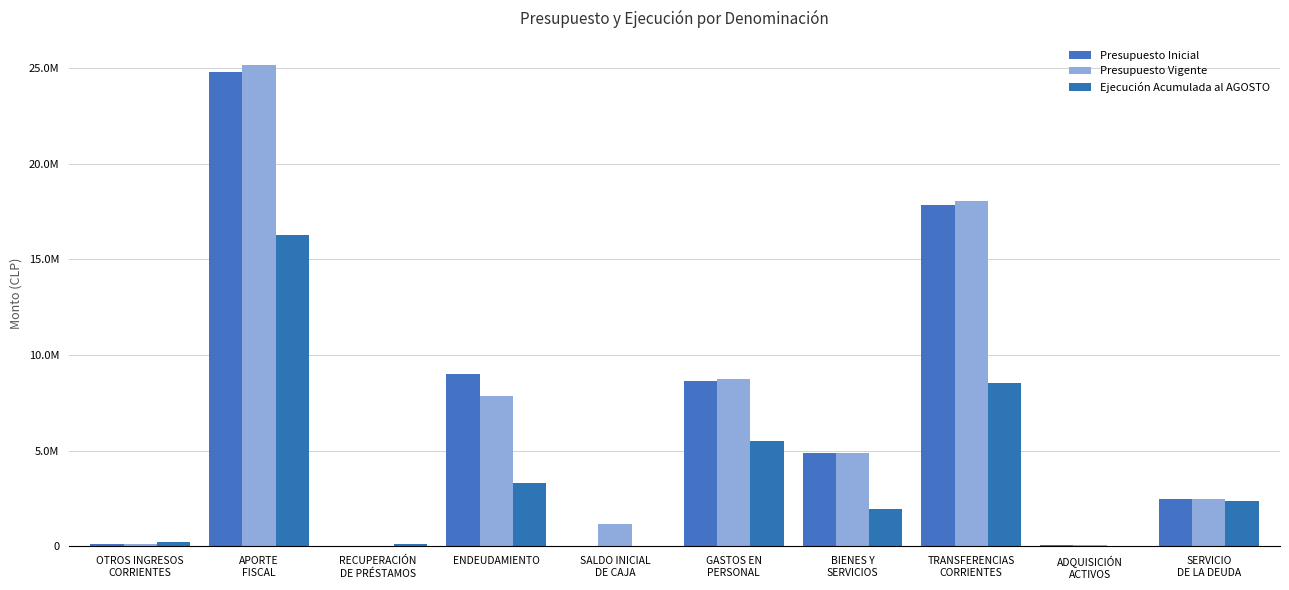

What is the total value across all series at ADQUISICIÓN
ACTIVOS?

213368